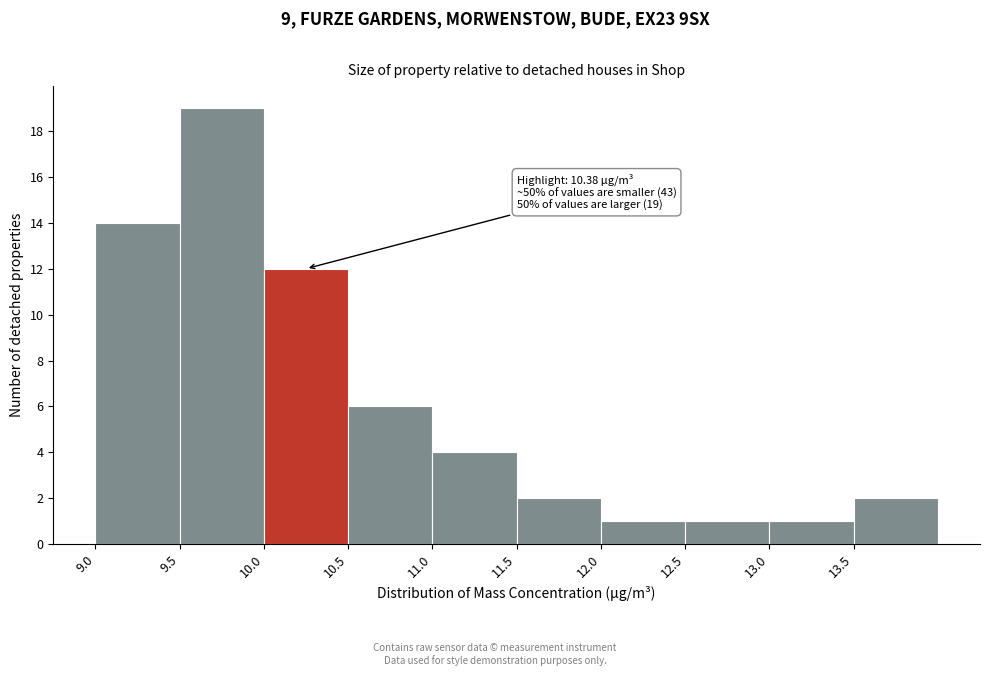

Which range on the x-axis has the tallest bar?

9.5 to 10.0